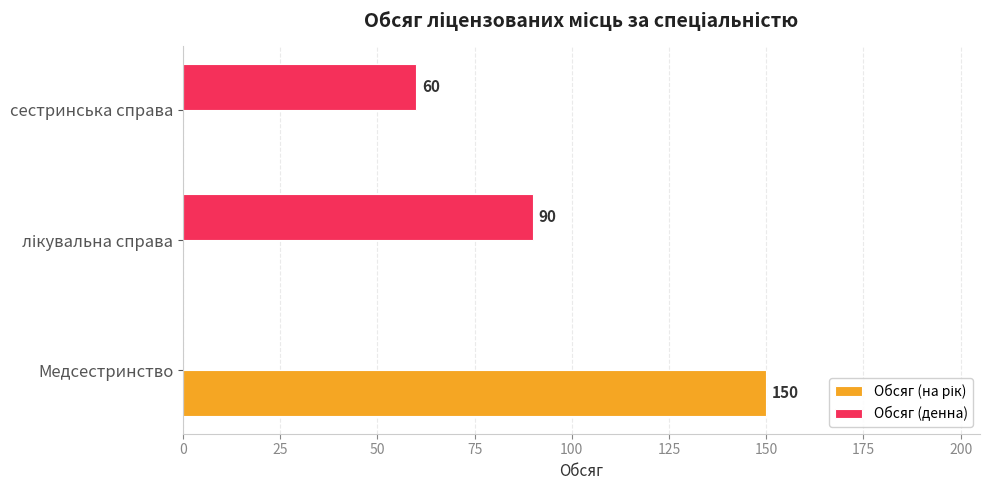

What is the maximum value shown in the chart?

150